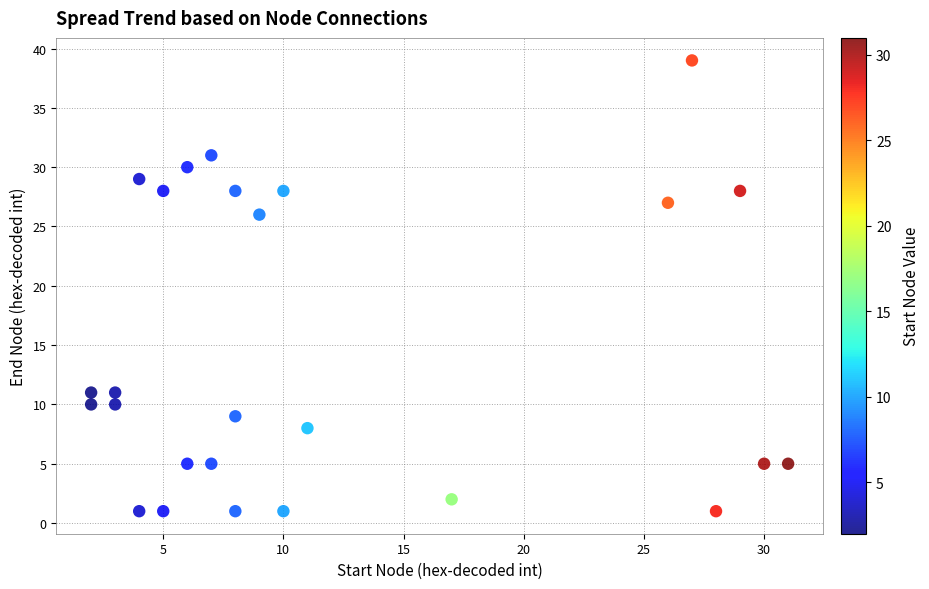

What Y value in the scatter plot is closest to 20?

26